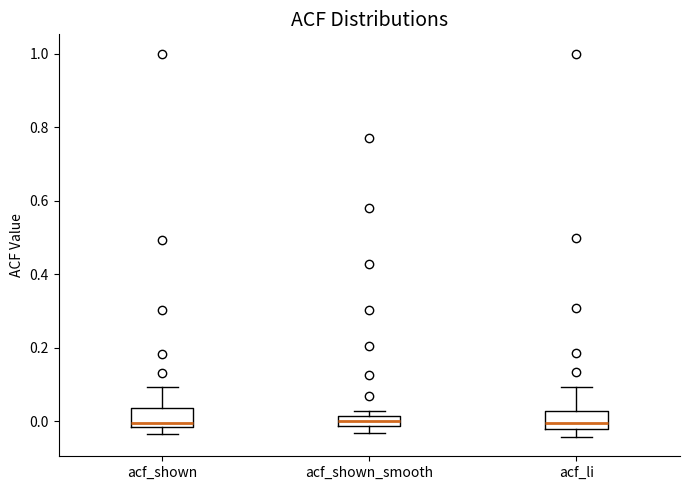

Where does the upper whisker of the box for acf_shown end on the y-axis? The values are not printed on the chart, so give them approximately, as read against the axis.

0.10